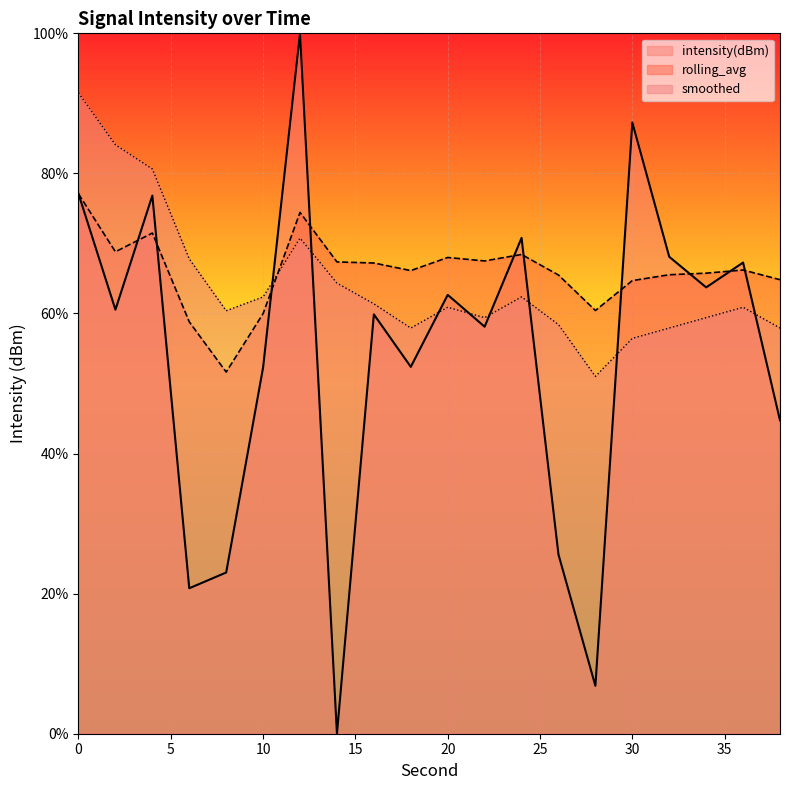

How many lines are shown in the chart?

3